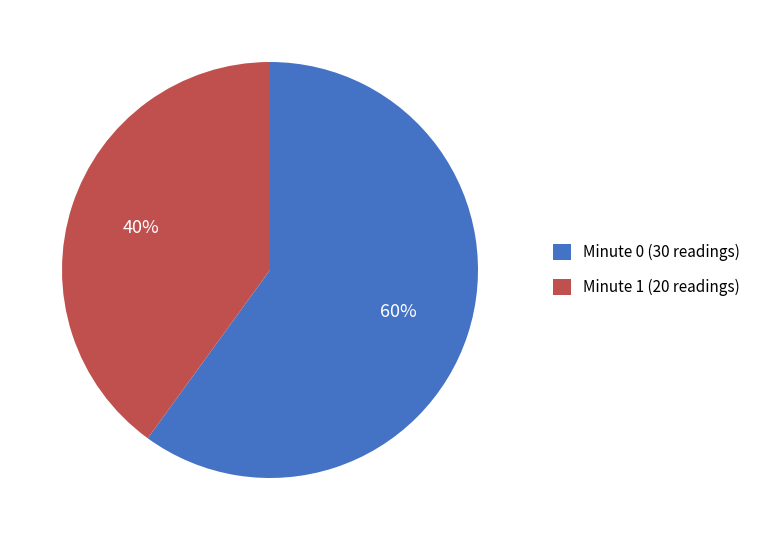

Do Minute 0 (30 readings) and Minute 1 (20 readings) together represent more than half of the pie?

Yes